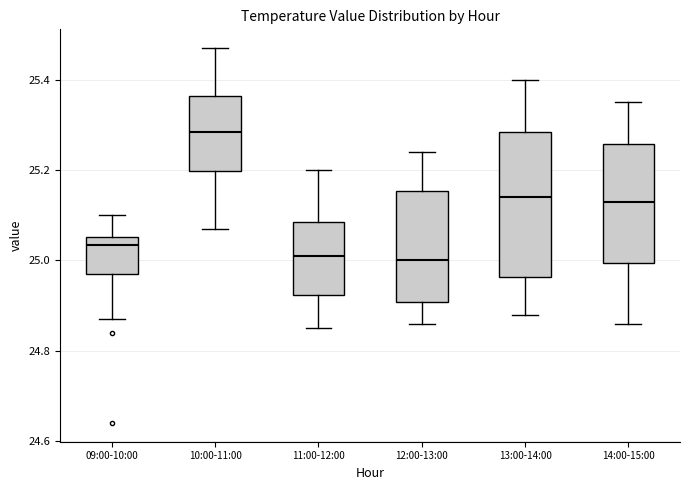

Reading left to right, transcribe this box plot: for each box, give where its median line is, the range the box spans, and where its two whiskers end, as read against the y-axis. The values are not printed on the chart, so give them approximately, as read against the axis.

09:00-10:00: median 25.04, box 24.98 to 25.06, whiskers 24.88 to 25.10
10:00-11:00: median 25.28, box 25.20 to 25.36, whiskers 25.08 to 25.48
11:00-12:00: median 25.02, box 24.92 to 25.08, whiskers 24.86 to 25.20
12:00-13:00: median 25.00, box 24.90 to 25.16, whiskers 24.86 to 25.24
13:00-14:00: median 25.14, box 24.96 to 25.28, whiskers 24.88 to 25.40
14:00-15:00: median 25.14, box 25.00 to 25.26, whiskers 24.86 to 25.36